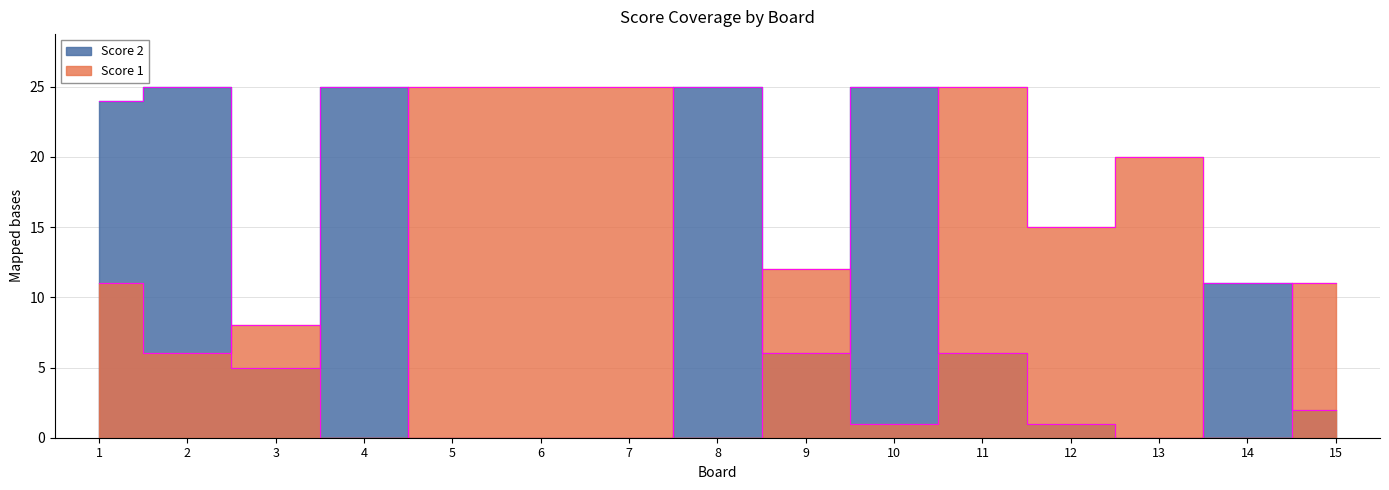

At how many categories does at least one series exceed 4?

15